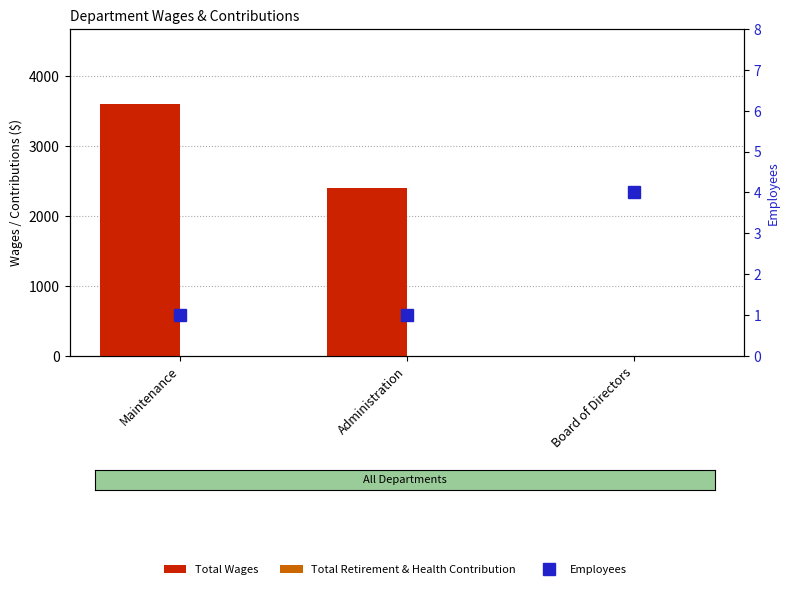

Which series has the largest total across all categories?

Total Wages